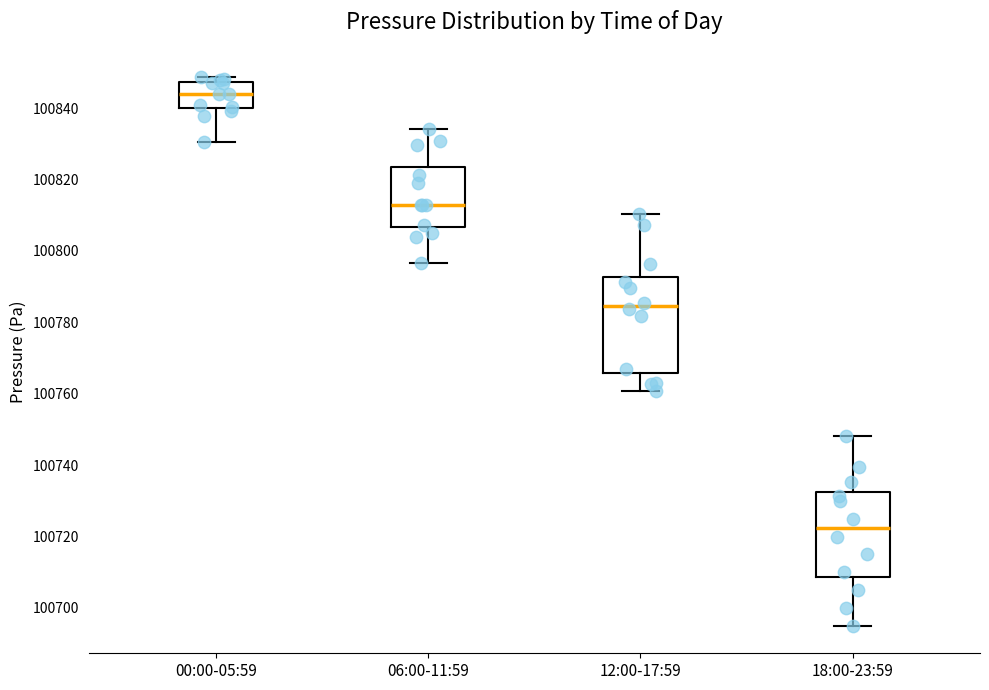

Where is the upper edge of the box for 00:00-05:59 on the y-axis? The values are not printed on the chart, so give them approximately, as read against the axis.

100848